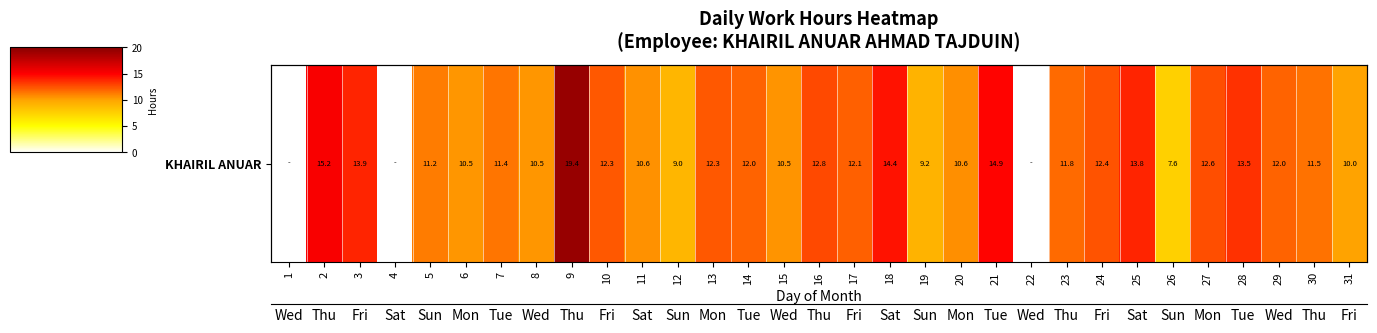

Reading left to right, what are all the values shown in this chart?

1=0.0	2=15.2	3=13.9	4=0.0	5=11.2	6=10.5	7=11.4	8=10.5	9=19.4	10=12.3	11=10.6	12=9.0	13=12.3	14=12.0	15=10.5	16=12.8	17=12.1	18=14.4	19=9.2	20=10.6	21=14.9	22=0.0	23=11.8	24=12.4	25=13.8	26=7.6	27=12.6	28=13.5	29=12.0	30=11.5	31=10.0